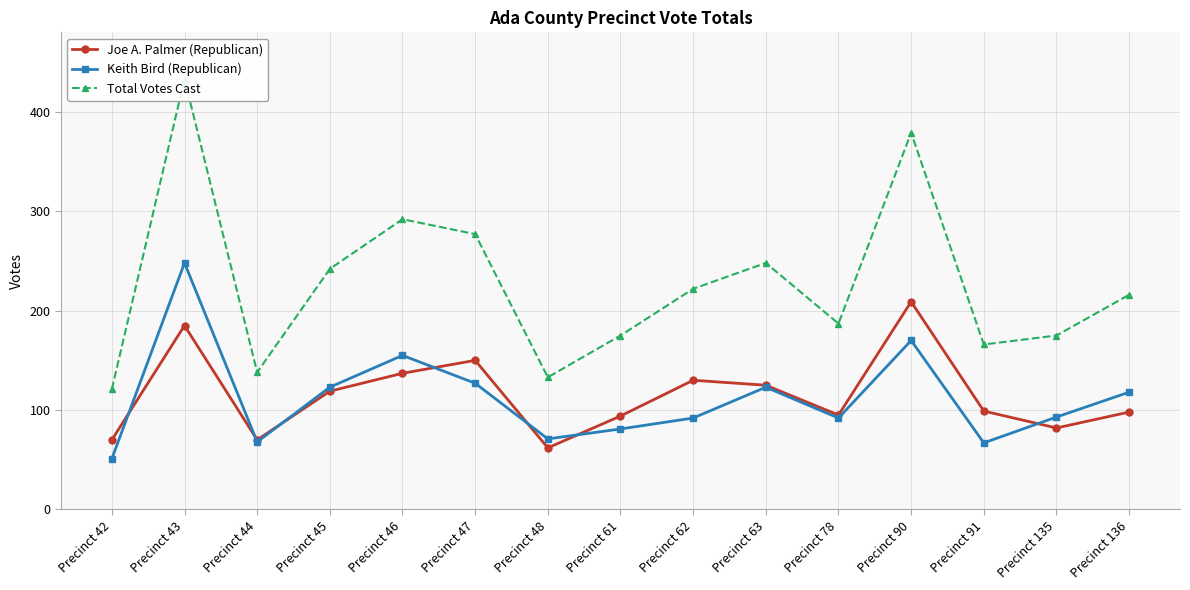

Which series ends up on top after the final intersection of Joe A. Palmer (Republican) and Keith Bird (Republican)?

Keith Bird (Republican)